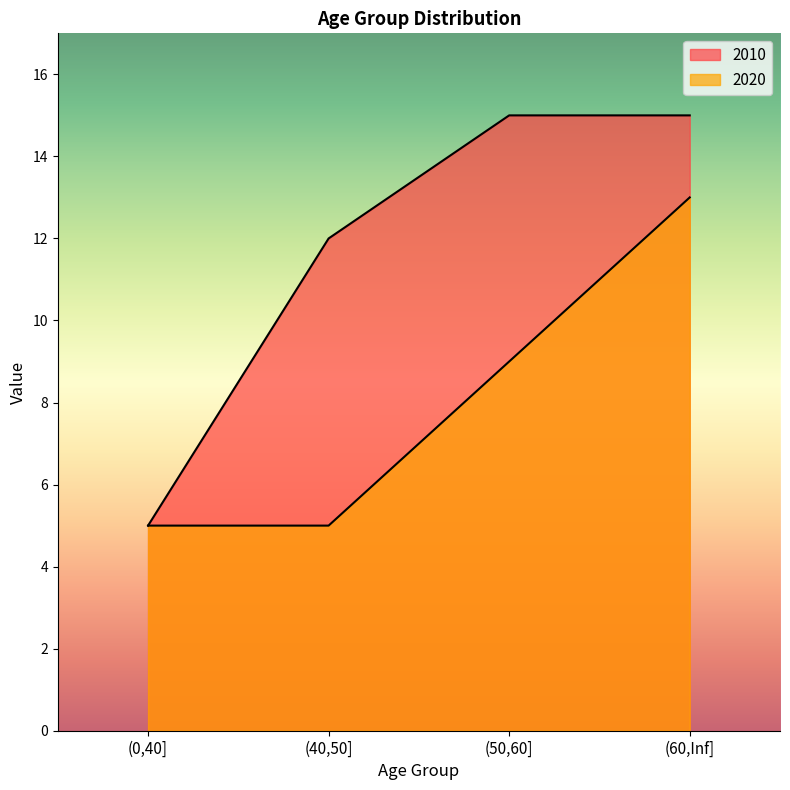

Which series changed the most between (40,50] and (50,60]?

2020